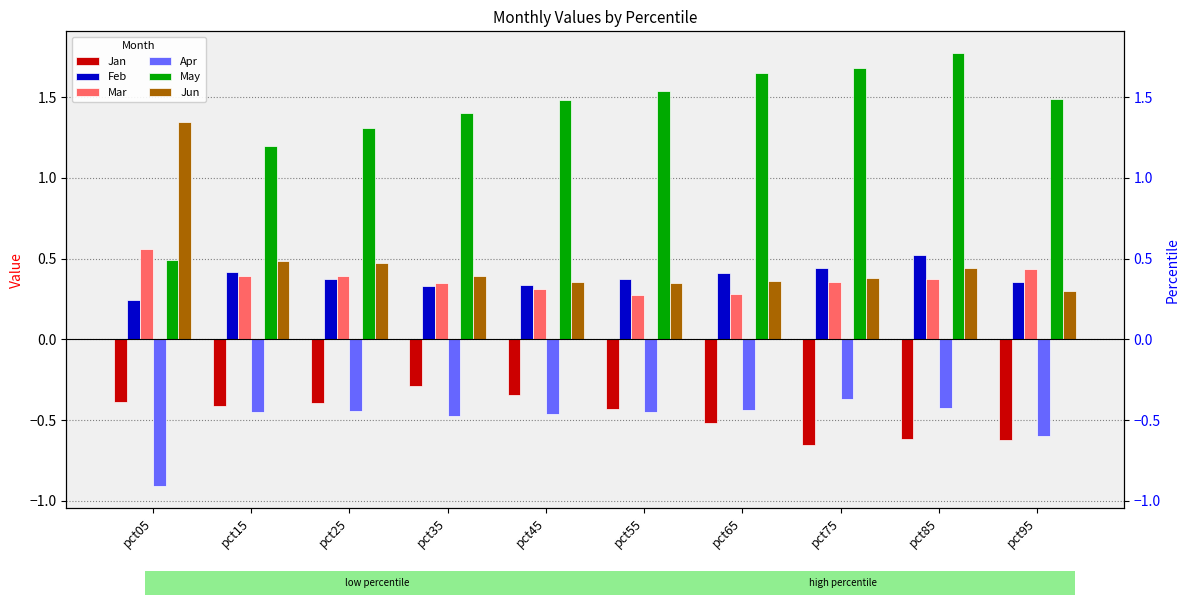

Which category has the highest value in the Jun series?

pct05